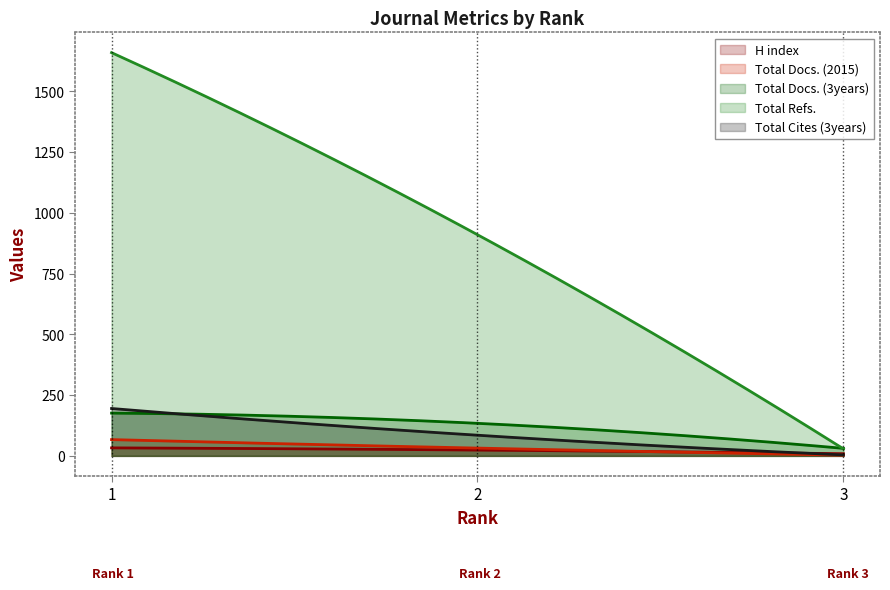

At which category is the sum across all series the highest?

1